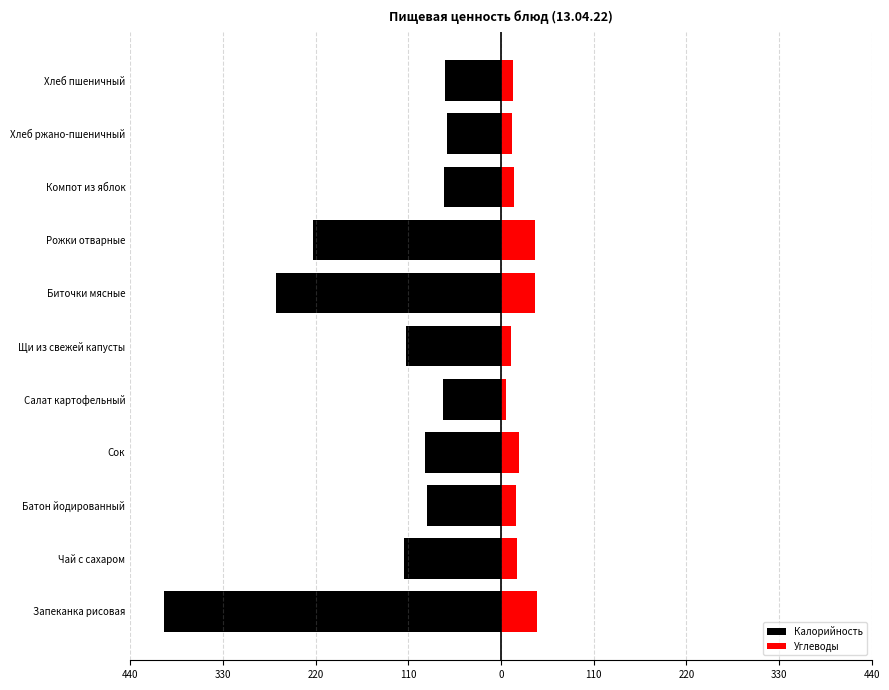

Which series has the widest spread of values?

Калорийность